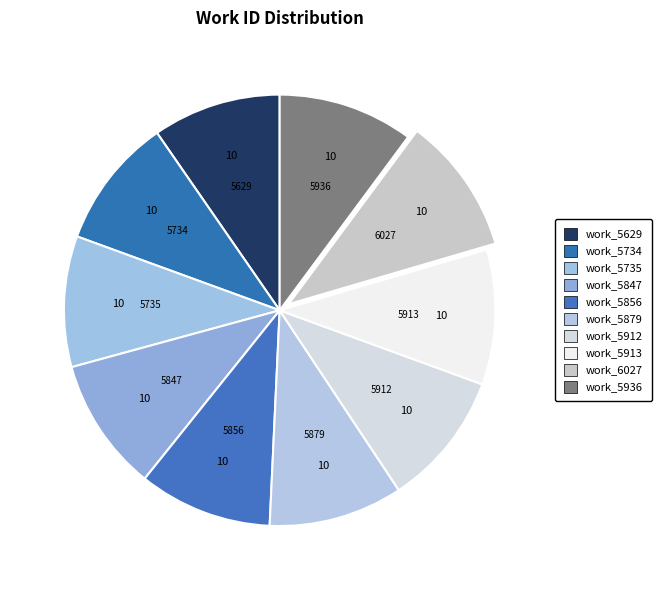

Count the number of slices in the pie.

10